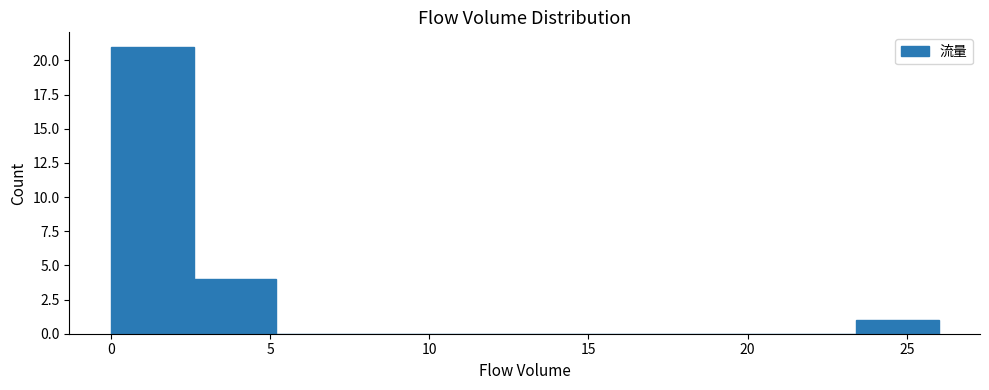

Reading left to right, transcribe this chart: for each bar, give the range it covers on the x-axis and its height. Neither the bar edges nor the heights are printed on the chart, so give them approximately, as read against the axes.

0.0 to 2.6: 21
2.6 to 5.2: 4
5.2 to 7.8: 0
7.8 to 10.4: 0
10.4 to 13.0: 0
13.0 to 15.6: 0
15.6 to 18.2: 0
18.2 to 20.8: 0
20.8 to 23.4: 0
23.4 to 26.0: 1